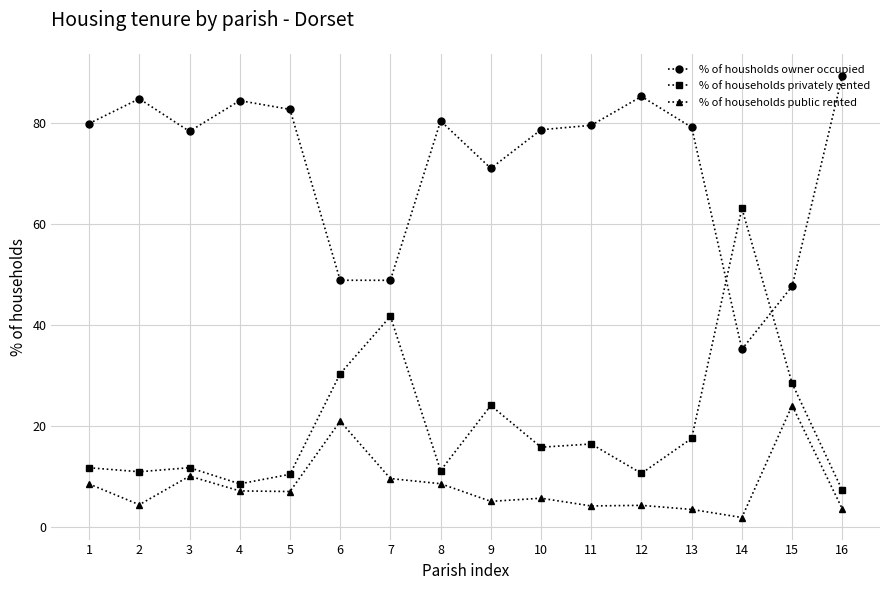

Count the number of data series in this chart.

3